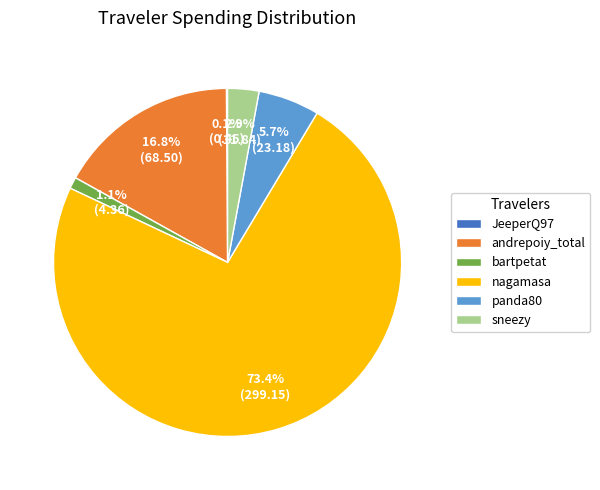

Which category accounts for the majority?

nagamasa